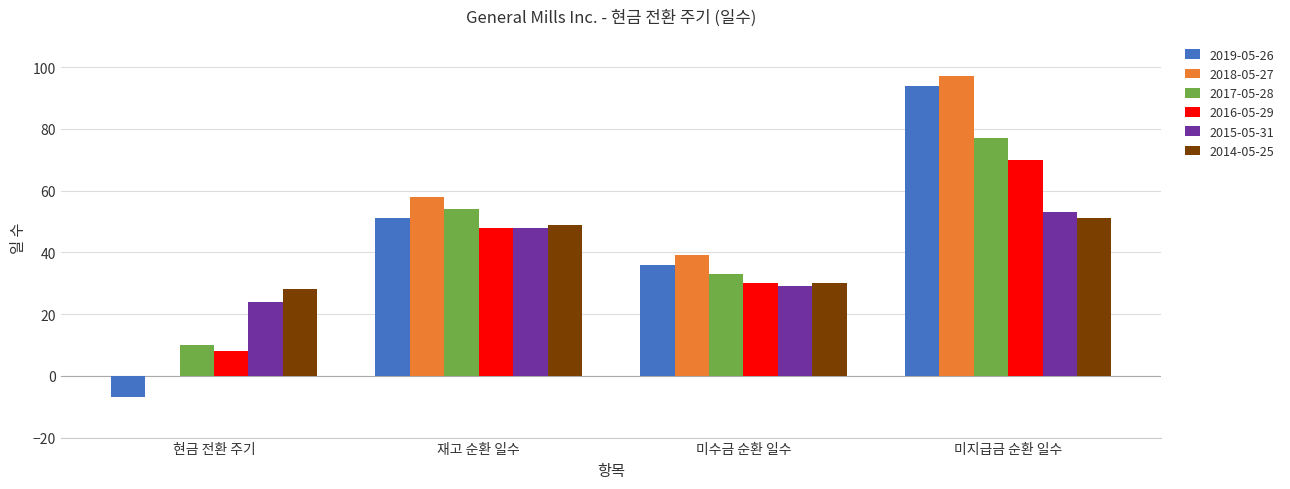

At which label does 2019-05-26 reach its peak?

미지급금 순환 일수